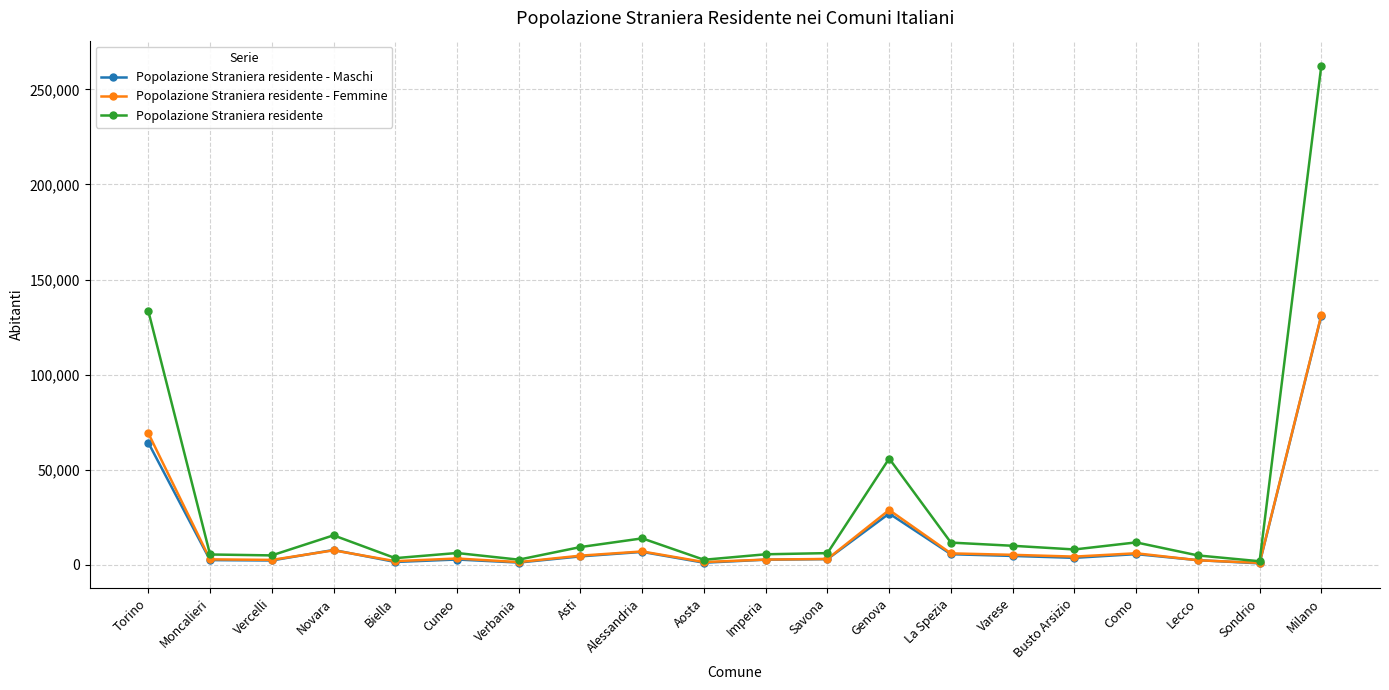

True or false: Popolazione Straniera residente has a value of 15593 at Novara.

True